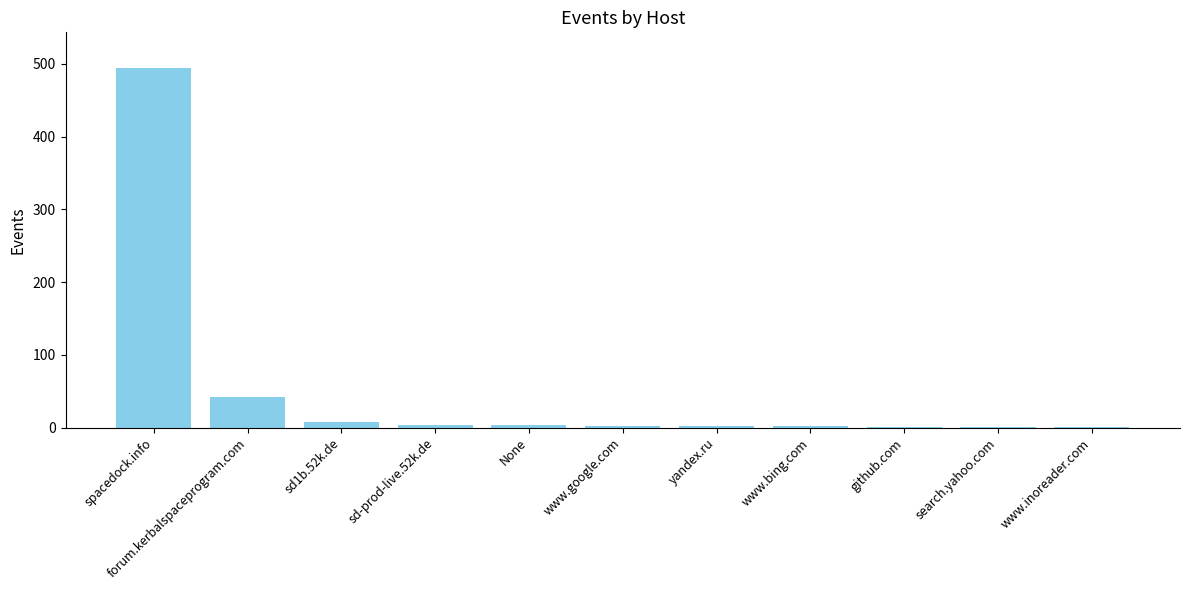

Are the bars horizontal?

No